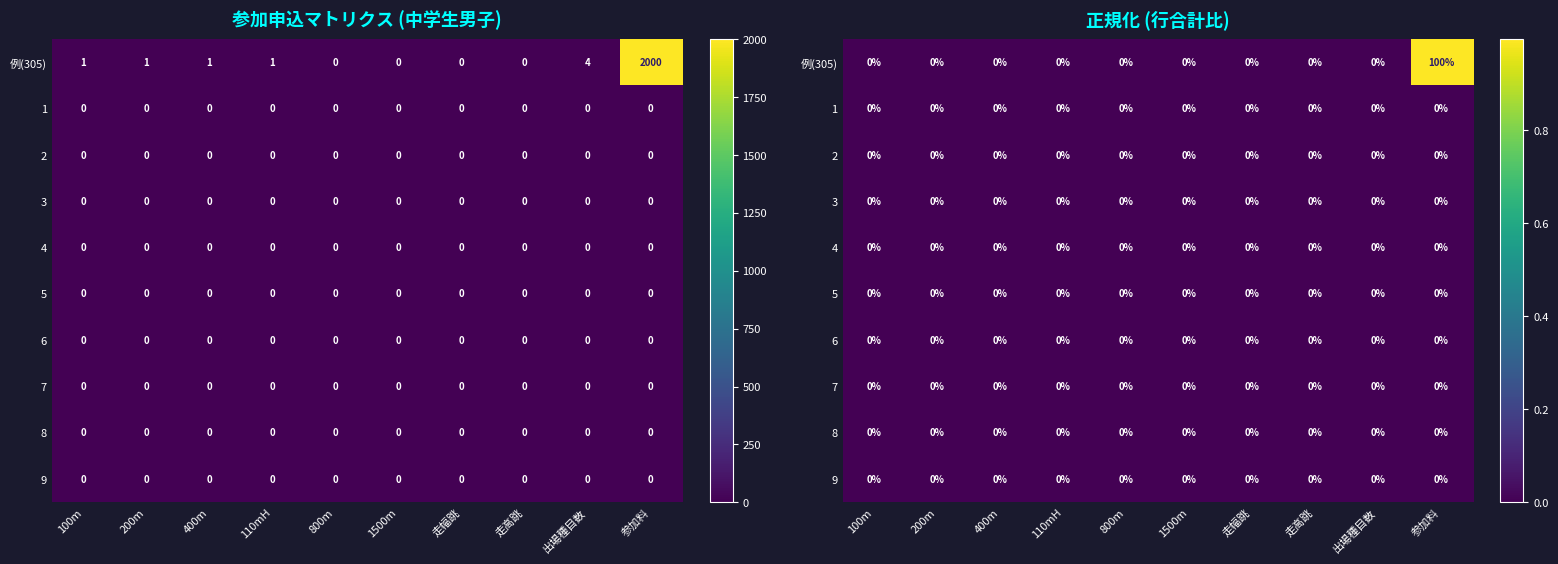

Rank the series at 110mH from highest to lowest value.

例(305), 1, 2, 3, 4, 5, 6, 7, 8, 9